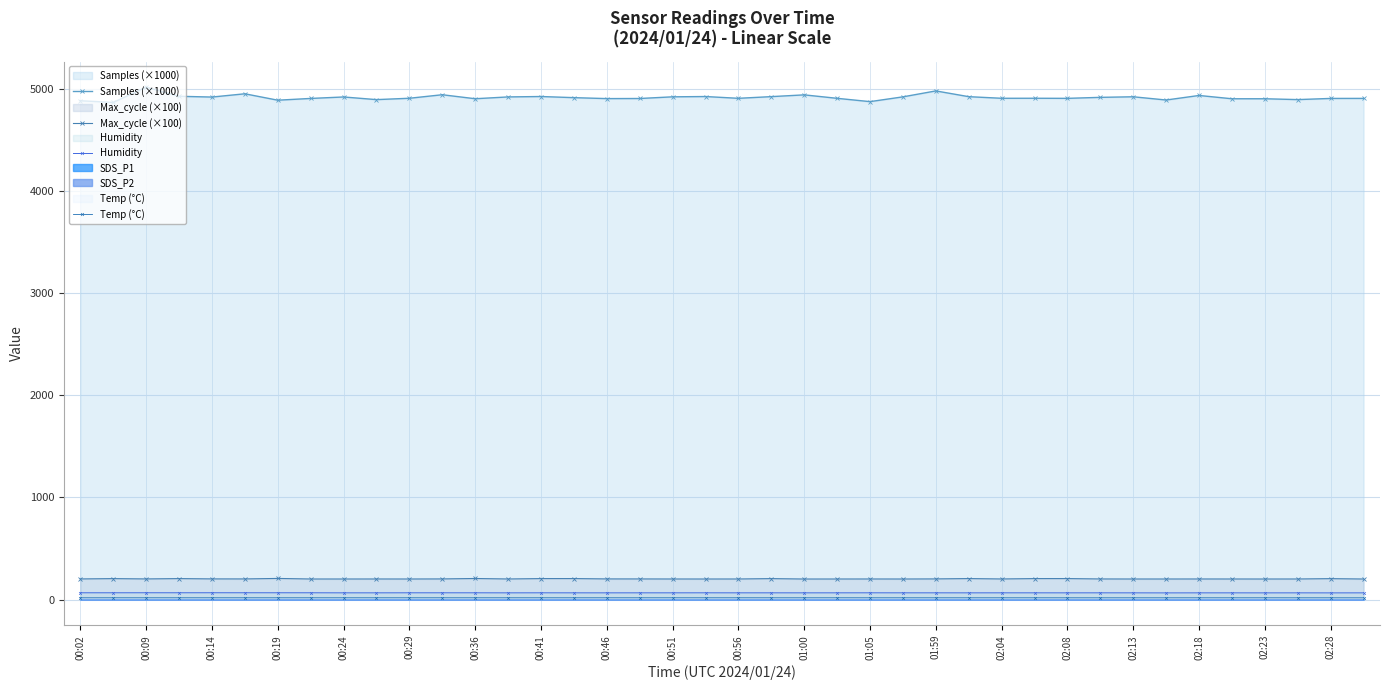

True or false: Max_cycle (×100) has more than 1 points higher than both neighbors.

True